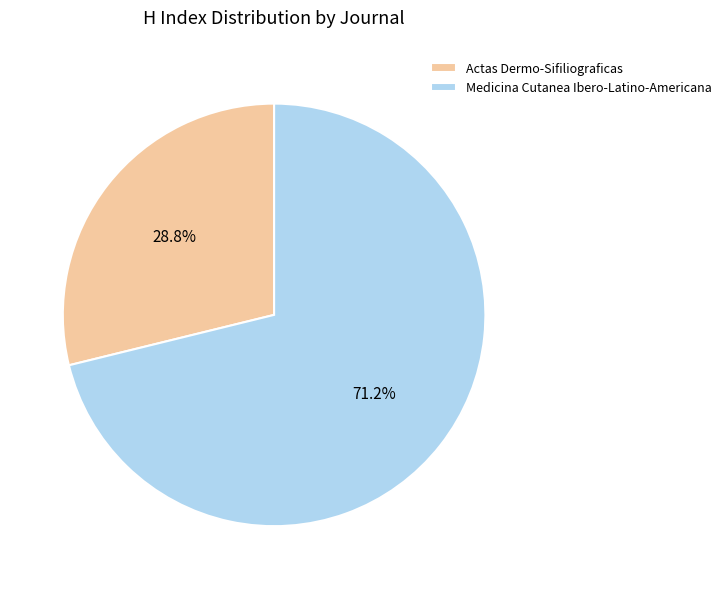

How many segments does this pie chart have?

2